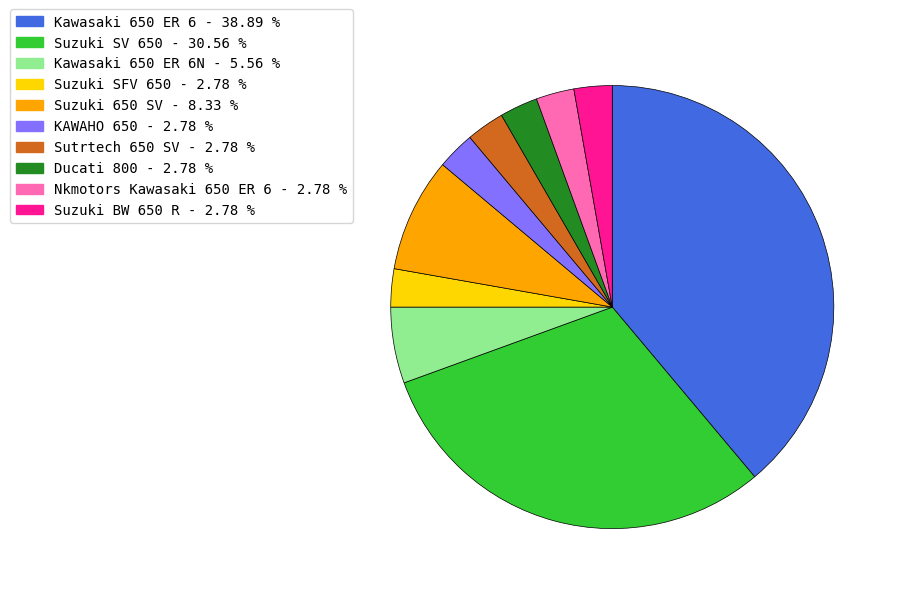

Does any single category account for the majority?

No